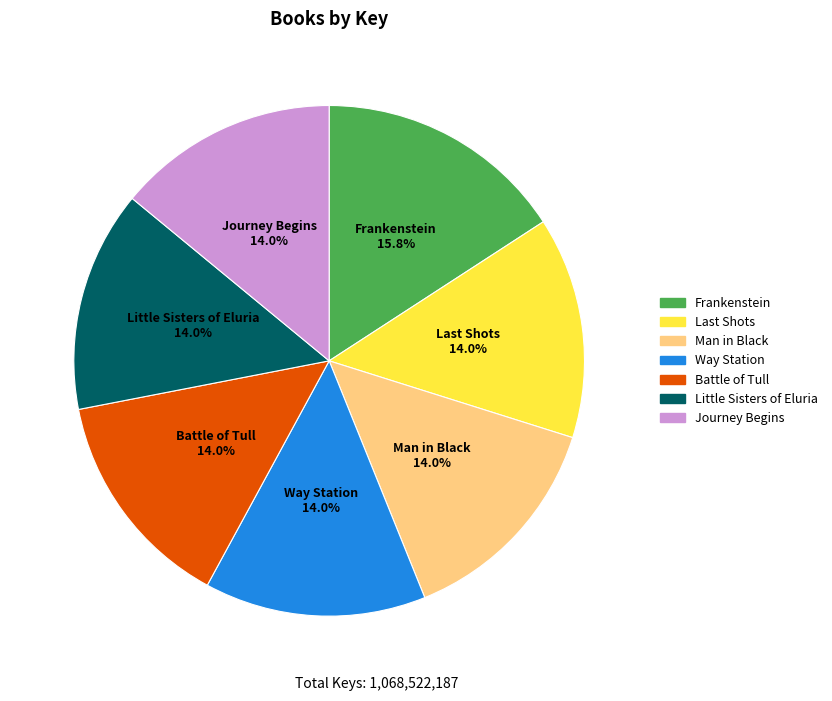

What portion of the pie excludes Frankenstein?

84.2%